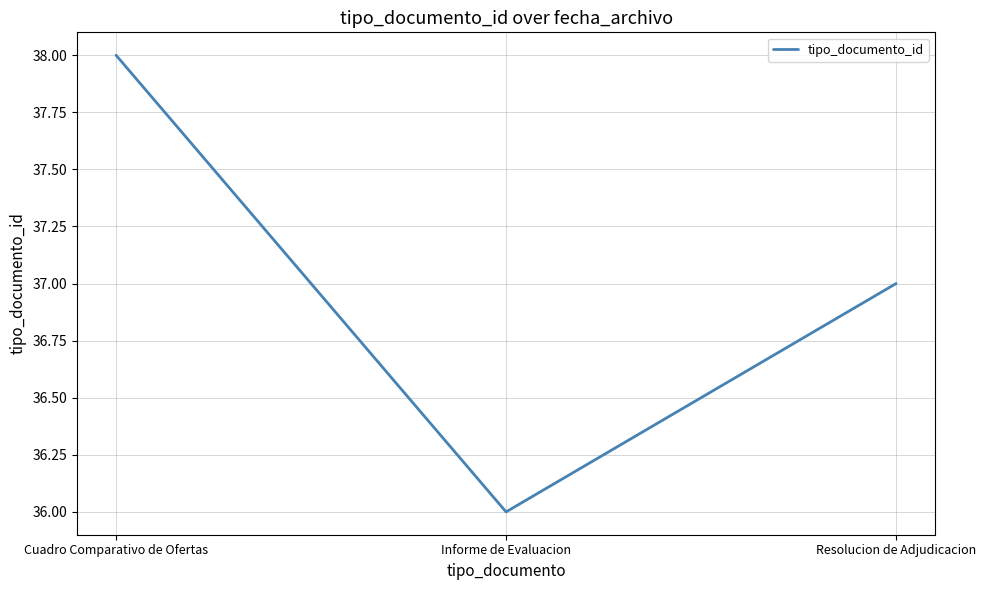

Which category has the highest value across all series?

Cuadro Comparativo de Ofertas